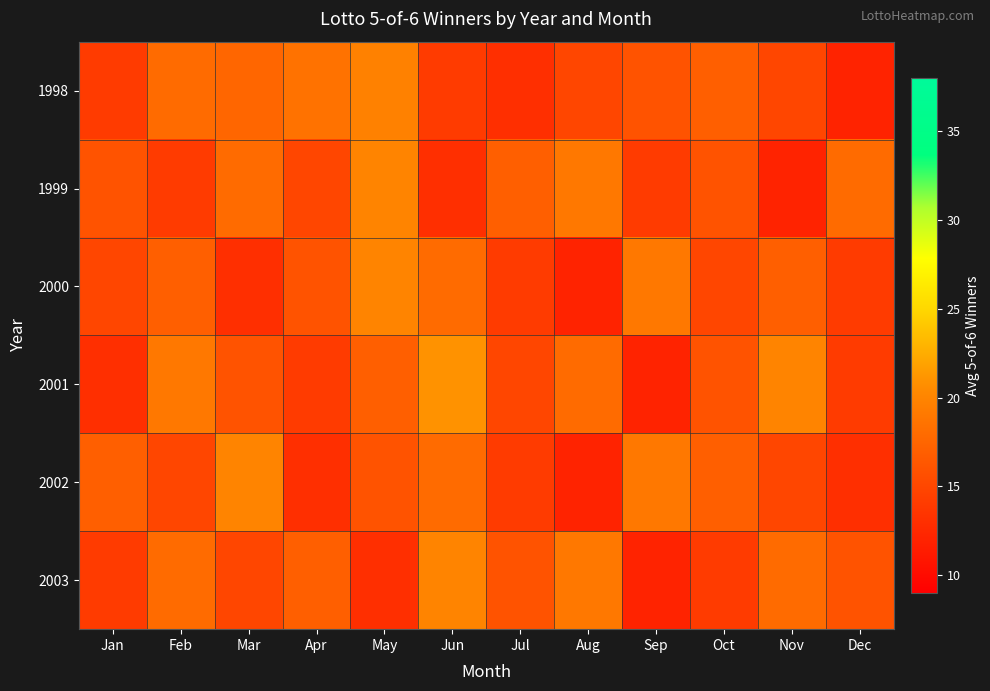

Reading left to right, transcribe all the data shown in this chart.

1998: Jan=14.0	Feb=18.0	Mar=17.5	Apr=18.5	May=19.8	Jun=14.0	Jul=13.0	Aug=15.0	Sep=16.0	Oct=17.0	Nov=15.0	Dec=12.0
1999: Jan=16.0	Feb=14.0	Mar=18.0	Apr=15.0	May=20.0	Jun=13.0	Jul=17.0	Aug=19.0	Sep=14.0	Oct=16.0	Nov=12.0	Dec=18.0
2000: Jan=15.0	Feb=17.0	Mar=13.0	Apr=16.0	May=20.0	Jun=18.0	Jul=14.0	Aug=12.0	Sep=19.0	Oct=15.0	Nov=17.0	Dec=14.0
2001: Jan=13.0	Feb=19.0	Mar=16.0	Apr=14.0	May=17.0	Jun=21.0	Jul=15.0	Aug=18.0	Sep=12.0	Oct=16.0	Nov=20.0	Dec=14.0
2002: Jan=17.0	Feb=15.0	Mar=20.0	Apr=13.0	May=16.0	Jun=18.0	Jul=14.0	Aug=12.0	Sep=19.0	Oct=17.0	Nov=15.0	Dec=13.0
2003: Jan=14.0	Feb=18.0	Mar=15.0	Apr=17.0	May=13.0	Jun=20.0	Jul=16.0	Aug=19.0	Sep=12.0	Oct=14.0	Nov=18.0	Dec=16.0